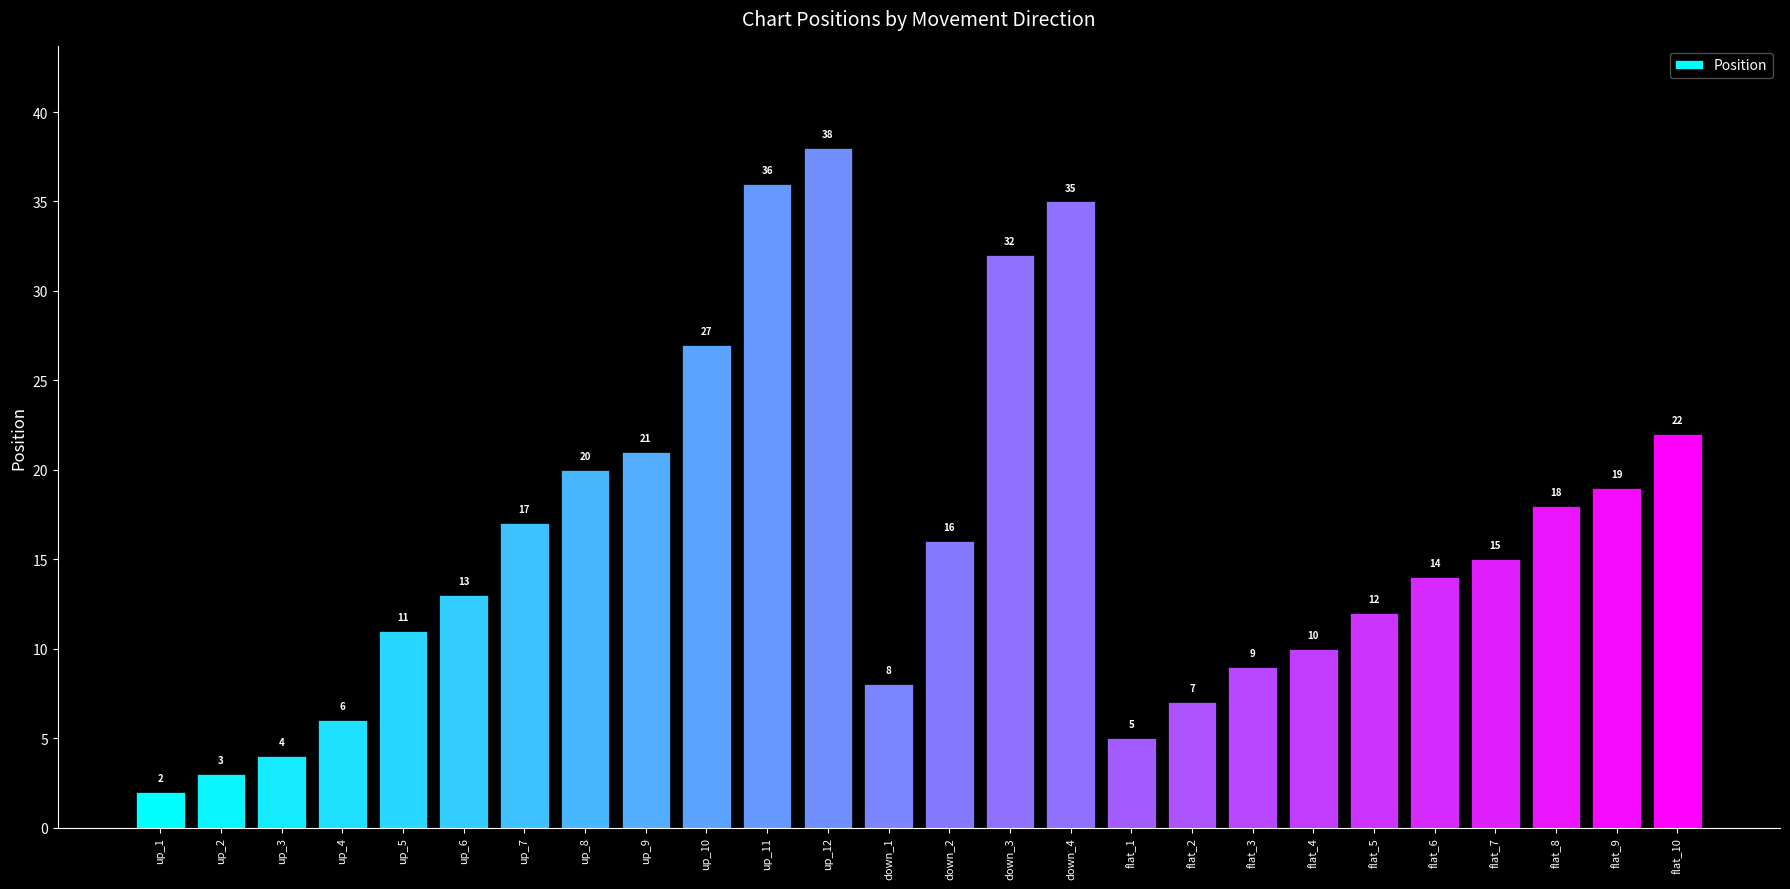

What is the change in value from up_2 to flat_3?

+6